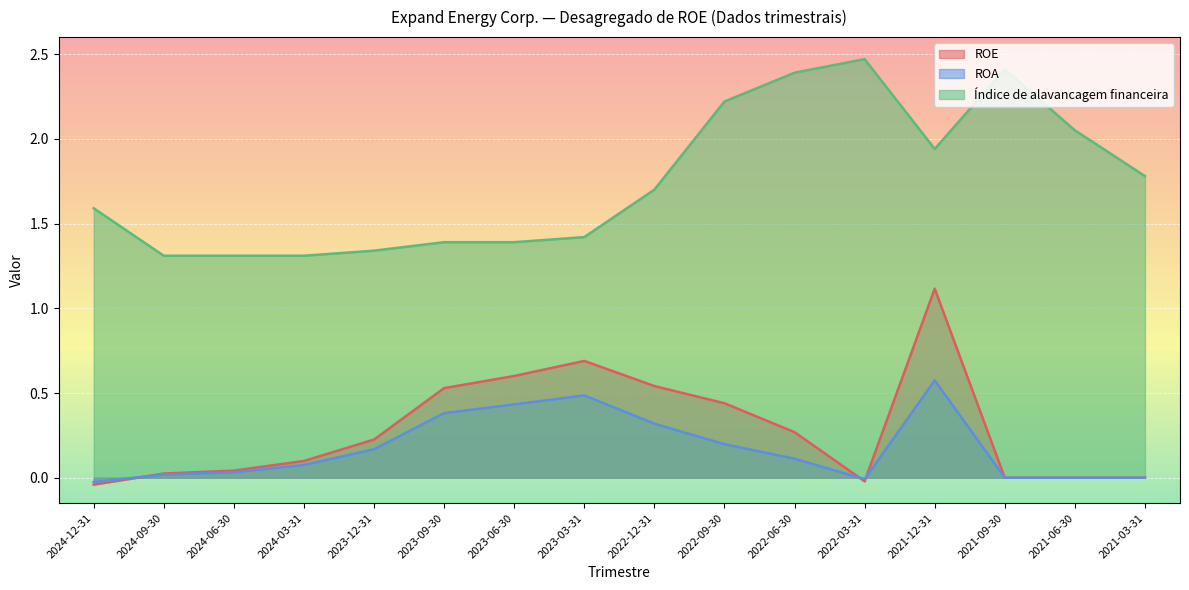

Reading left to right, transcribe all the data shown in this chart.

ROE: 2024-12-31=-0.0	2024-09-30=0.0	2024-06-30=0.0	2024-03-31=0.1	2023-12-31=0.2	2023-09-30=0.5	2023-06-30=0.6	2023-03-31=0.7	2022-12-31=0.5	2022-09-30=0.4	2022-06-30=0.3	2022-03-31=-0.0	2021-12-31=1.1	2021-09-30=0.0	2021-06-30=0.0	2021-03-31=0.0
ROA: 2024-12-31=-0.0	2024-09-30=0.0	2024-06-30=0.0	2024-03-31=0.1	2023-12-31=0.2	2023-09-30=0.4	2023-06-30=0.4	2023-03-31=0.5	2022-12-31=0.3	2022-09-30=0.2	2022-06-30=0.1	2022-03-31=-0.0	2021-12-31=0.6	2021-09-30=0.0	2021-06-30=0.0	2021-03-31=0.0
Índice de alavancagem financeira: 2024-12-31=1.6	2024-09-30=1.3	2024-06-30=1.3	2024-03-31=1.3	2023-12-31=1.3	2023-09-30=1.4	2023-06-30=1.4	2023-03-31=1.4	2022-12-31=1.7	2022-09-30=2.2	2022-06-30=2.4	2022-03-31=2.5	2021-12-31=1.9	2021-09-30=2.4	2021-06-30=2.0	2021-03-31=1.8